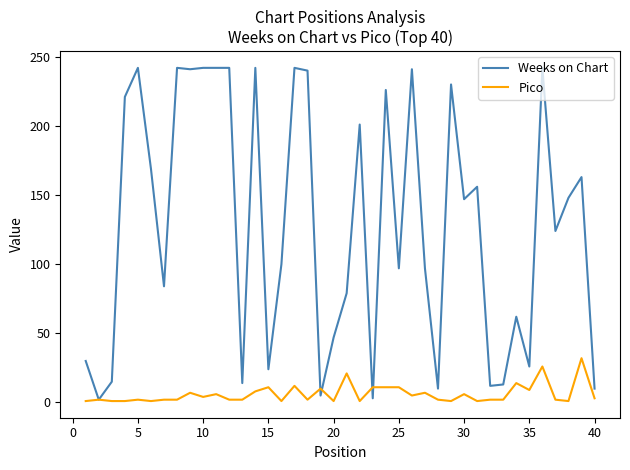

What is the greatest value displayed?

242